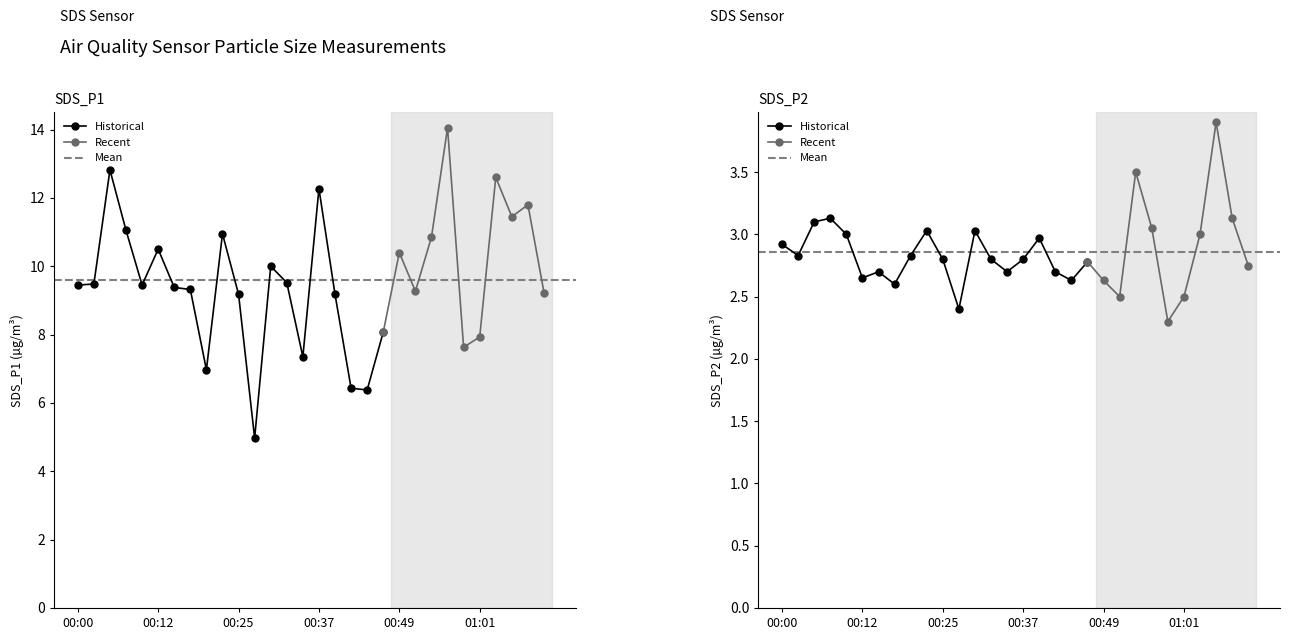

What is the difference between the second highest and minimum values in the SDS_P1 series?

7.9